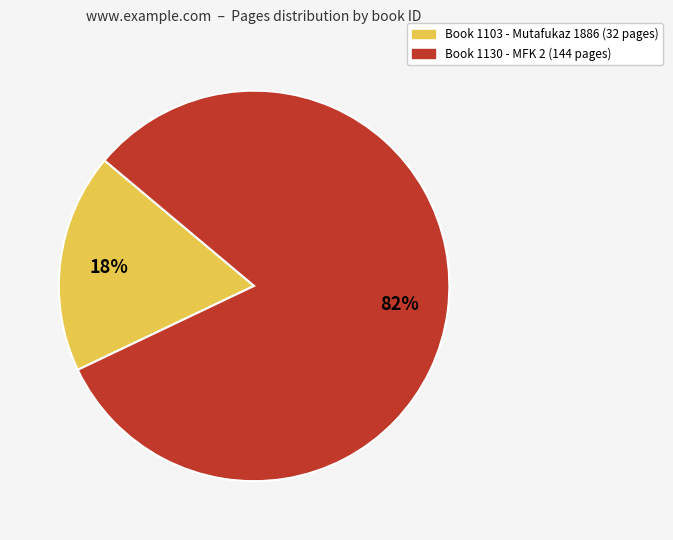

To the nearest percent, what is the average slice percentage?

50%